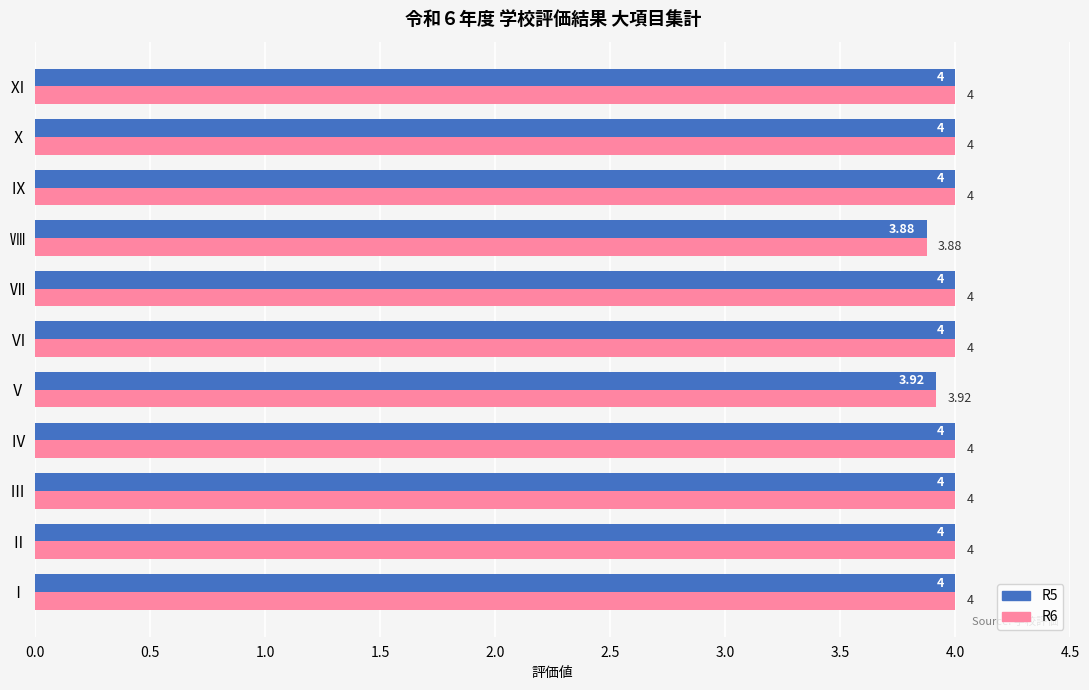

At which label does R6 reach its minimum?

Ⅷ